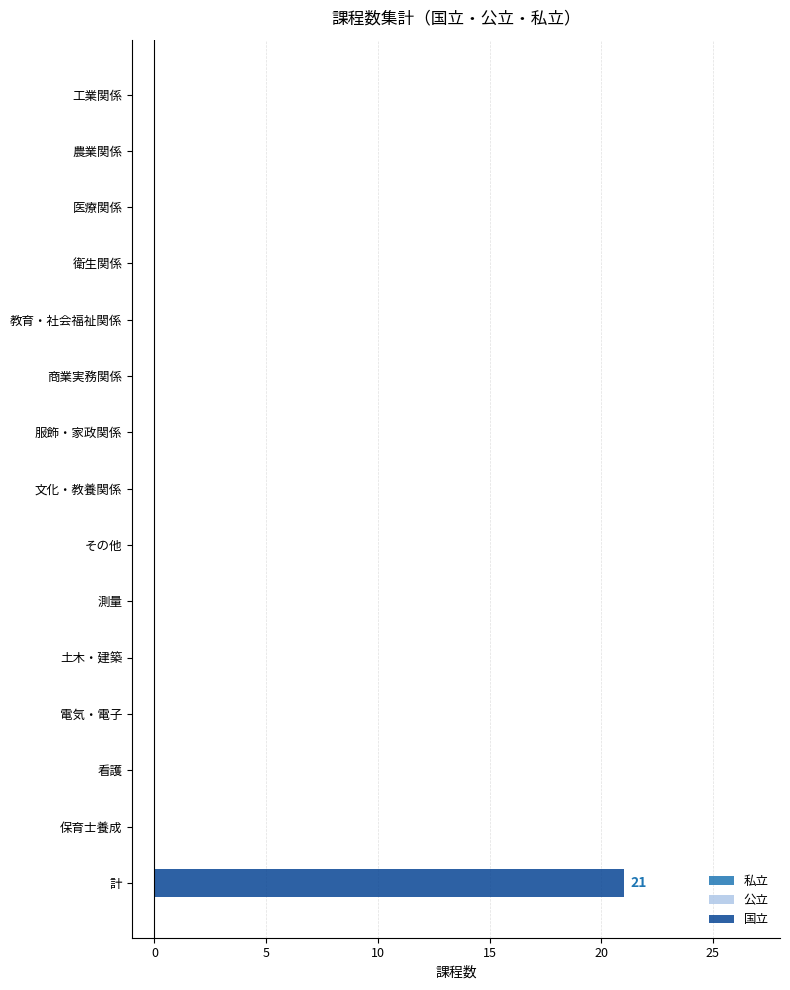

Is it true that the value at 計 is 21?

True